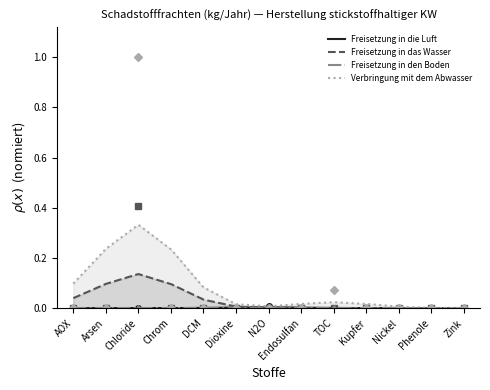

Is the value of Verbringung mit dem Abwasser at Nickel greater than the value of Freisetzung in die Luft at Arsen?

Yes